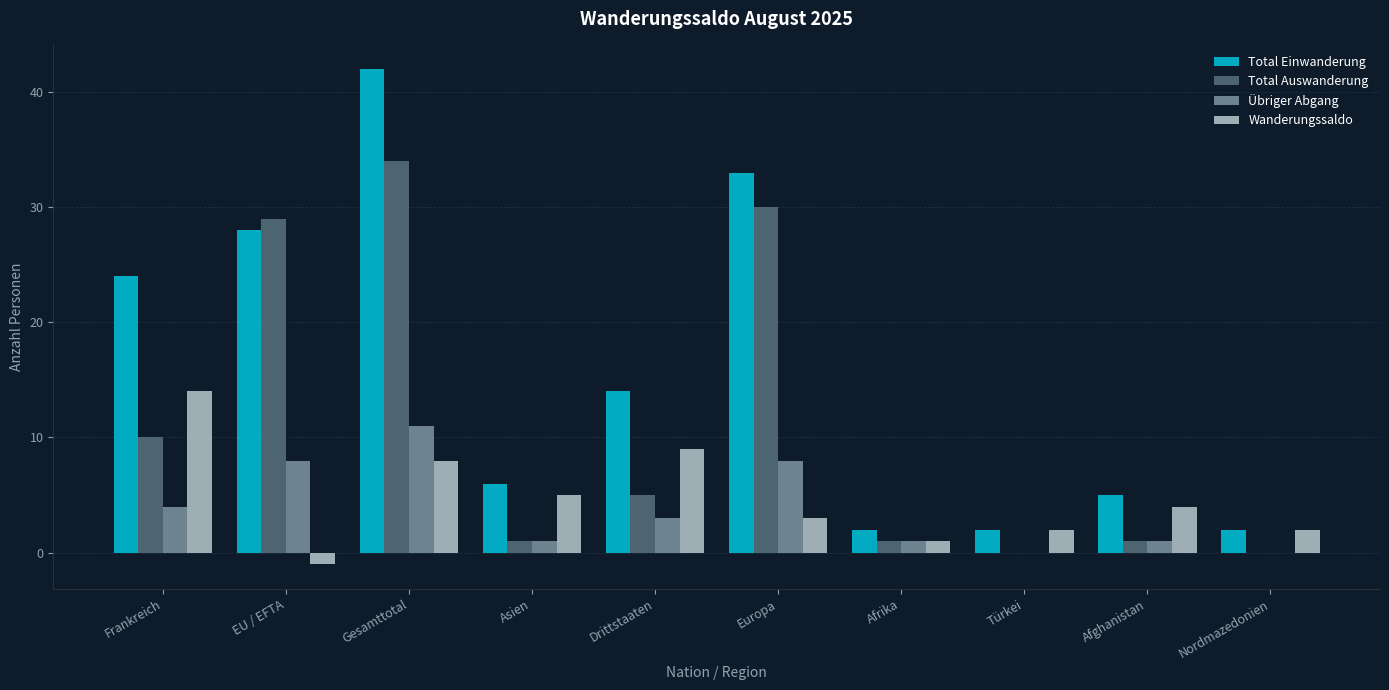

Is the value of Total Einwanderung at Drittstaaten greater than the value of Übriger Abgang at Drittstaaten?

Yes